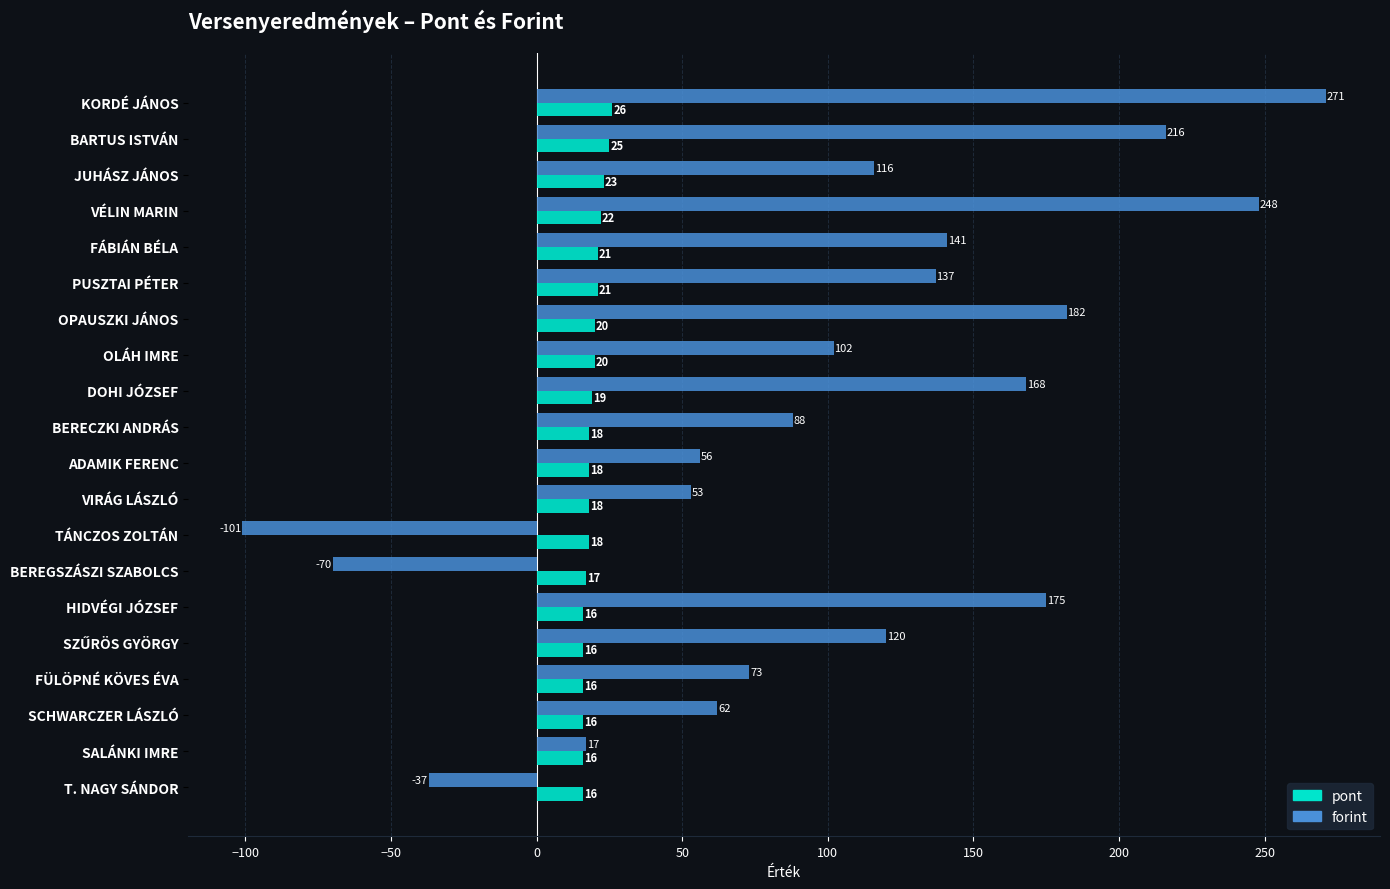

Which series has the widest spread of values?

forint